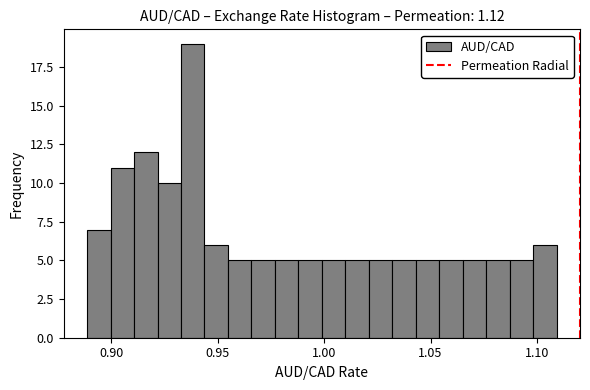

Around what value on the x-axis is the tallest bar? Give the approximate position of its centre, as read against the axis.

0.940